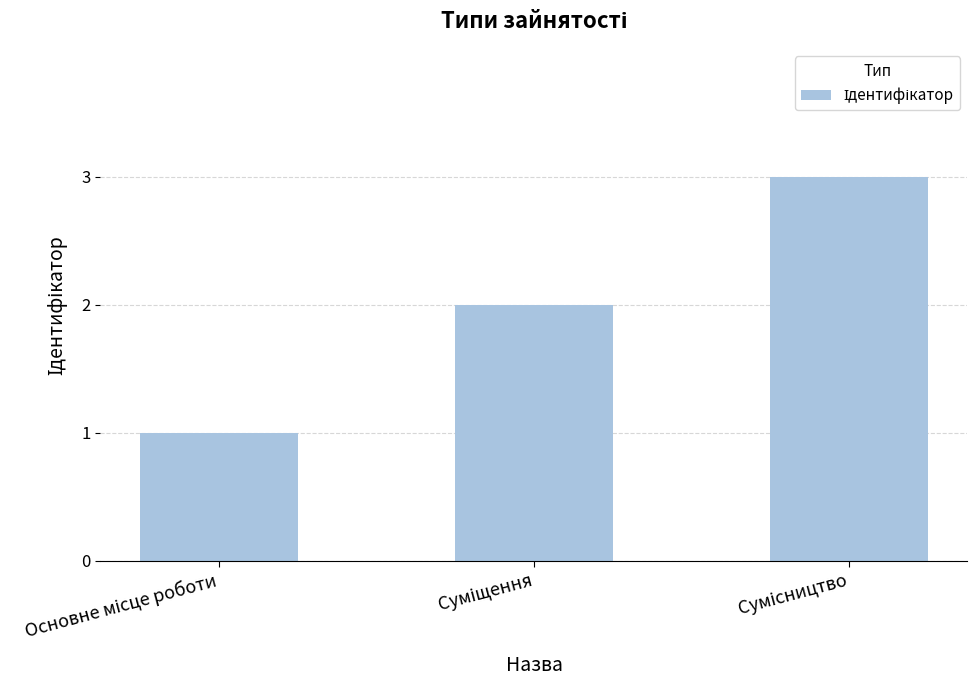

What is the greatest value displayed?

3